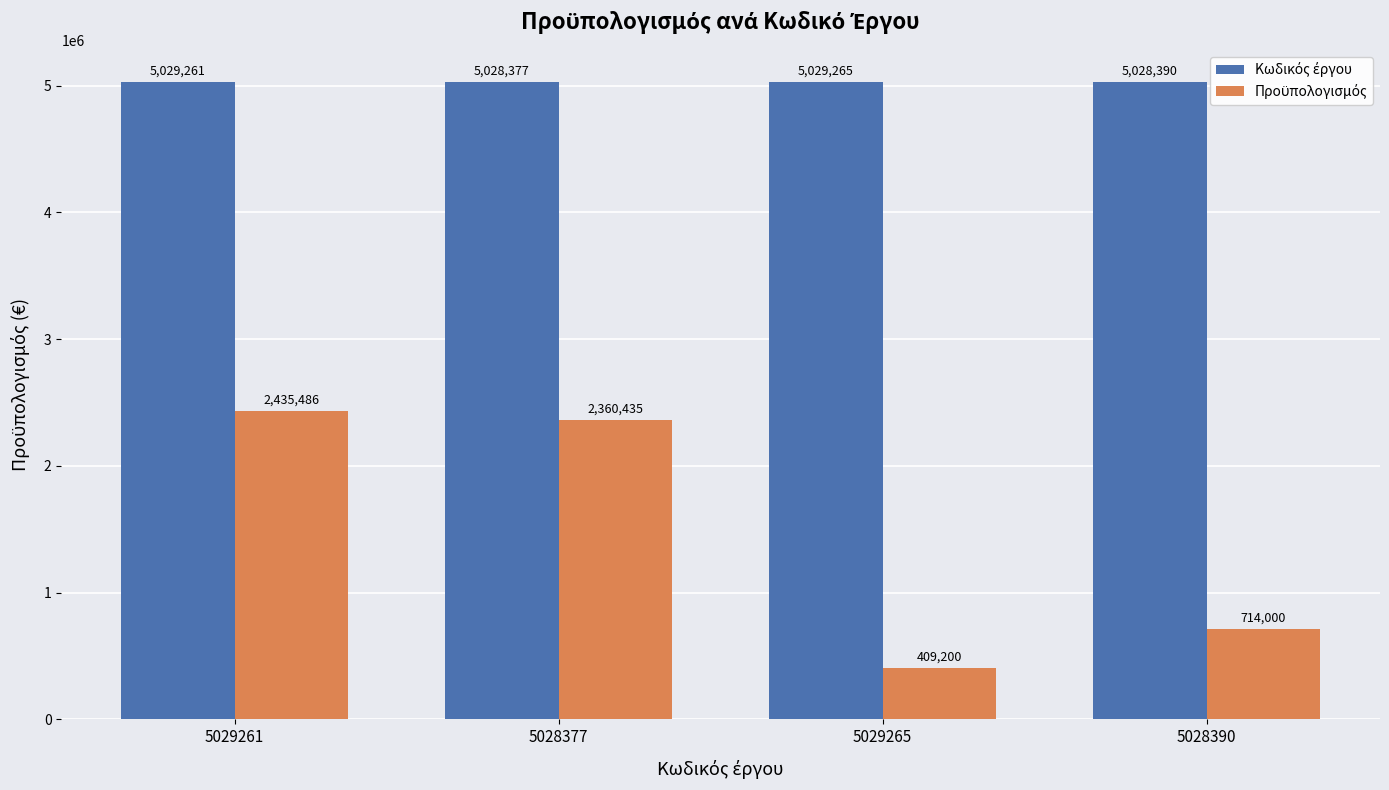

Are the bars horizontal?

No